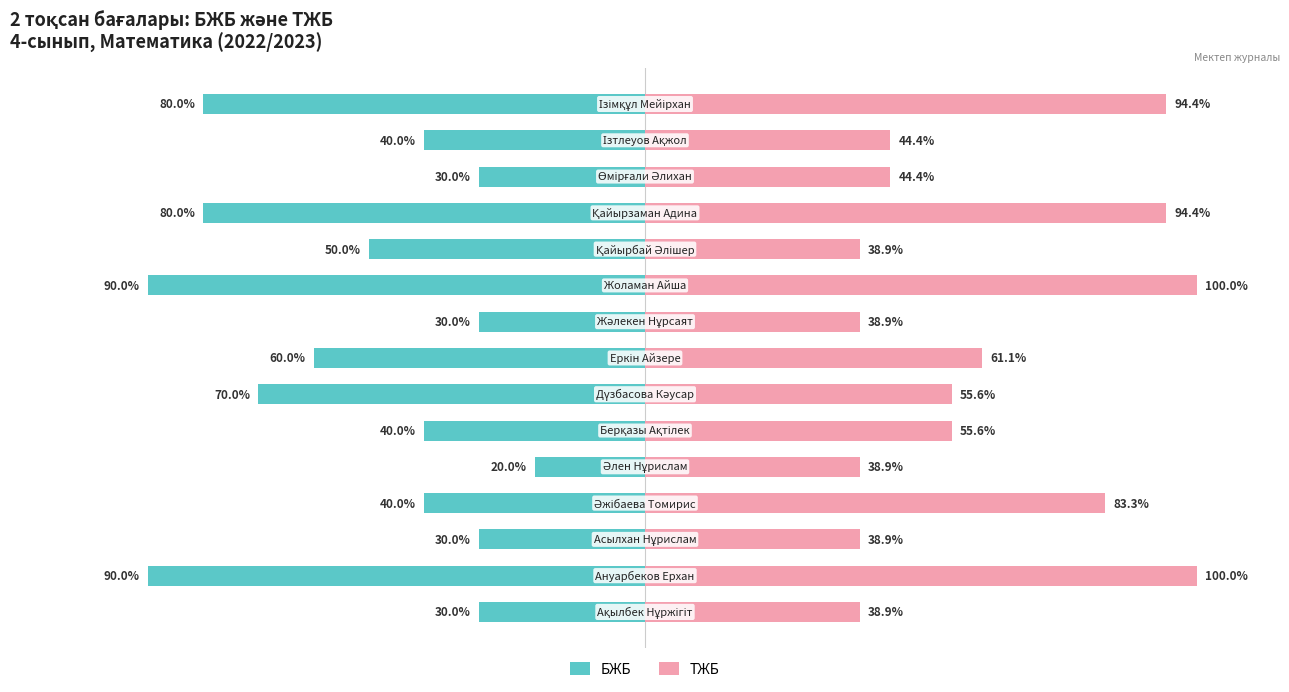

Which series has the largest total across all categories?

ТЖБ